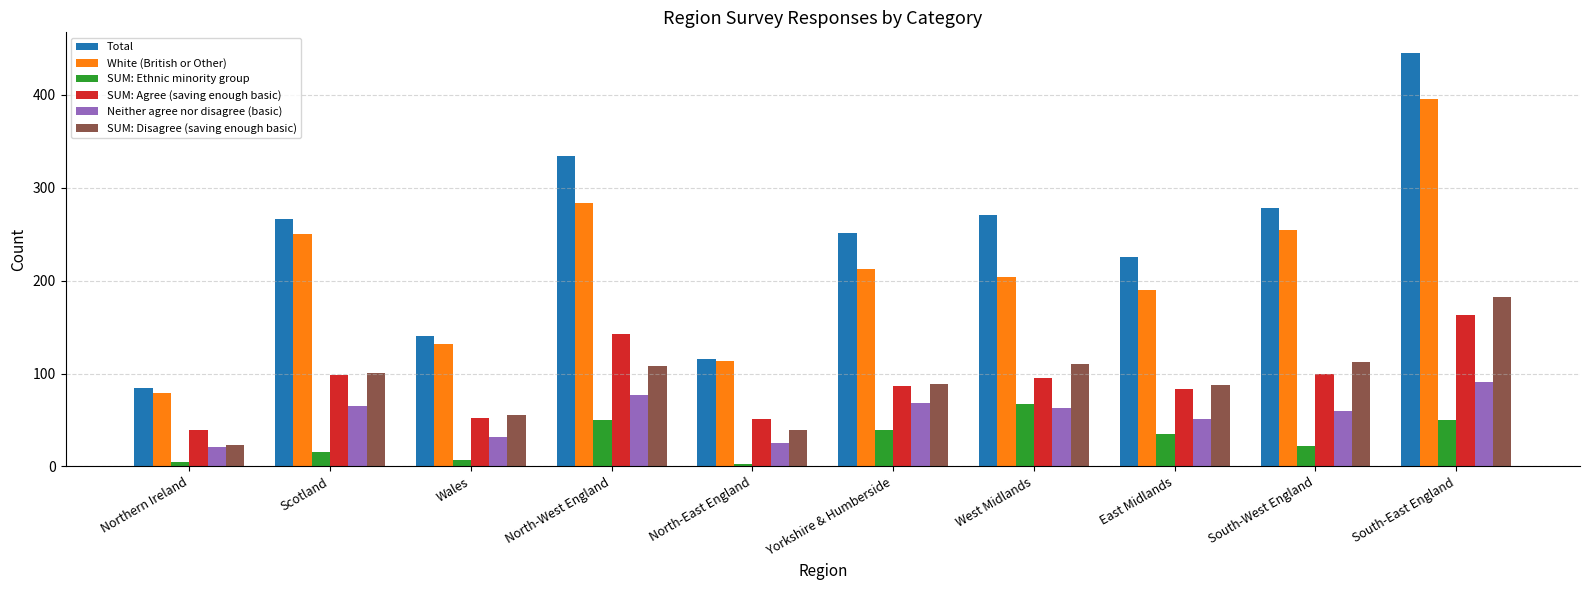

Which category has the lowest value in the SUM: Agree (saving enough basic) series?

Northern Ireland